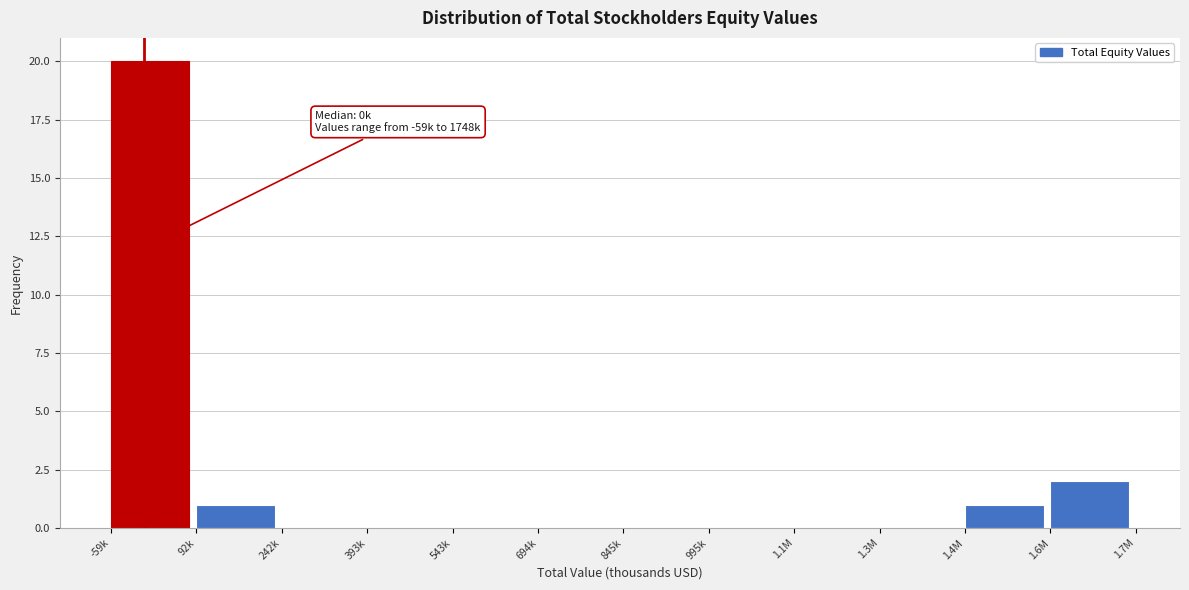

Reading left to right, extract all data points from this chart.

-59k=20	92k=1	242k=0	393k=0	543k=0	694k=0	845k=0	995k=0	1.1M=0	1.3M=0	1.4M=1	1.6M=2